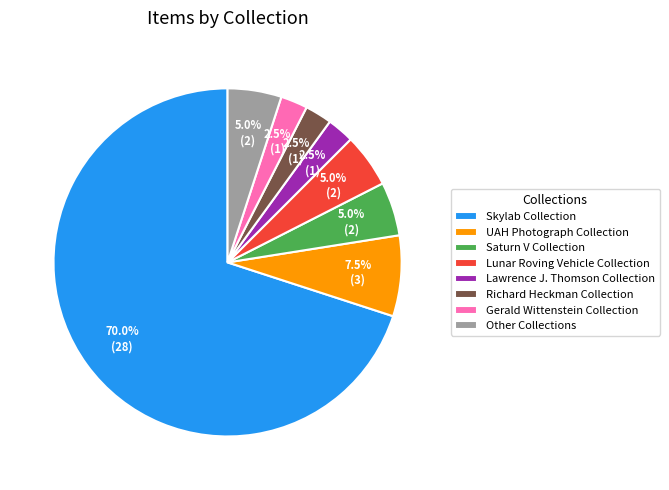

Combined, do Lawrence J. Thomson Collection and Other Collections account for over 50%?

No